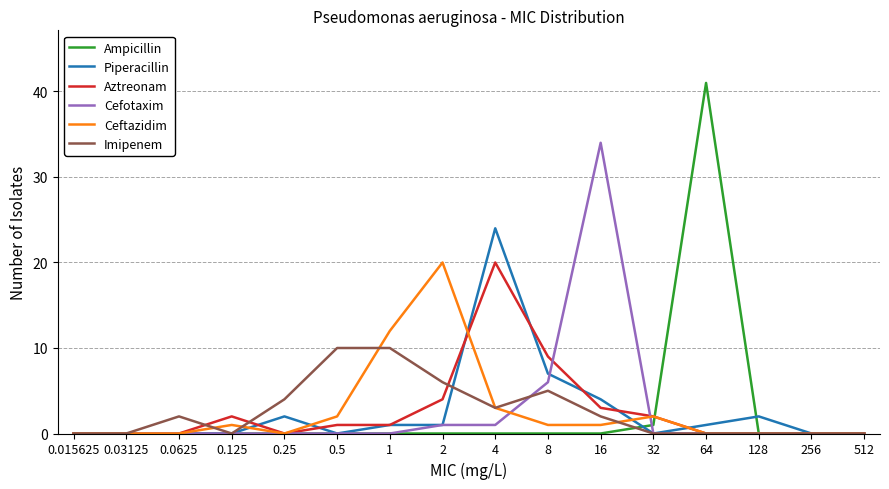

At which category does the chart reach its peak across all series?

64